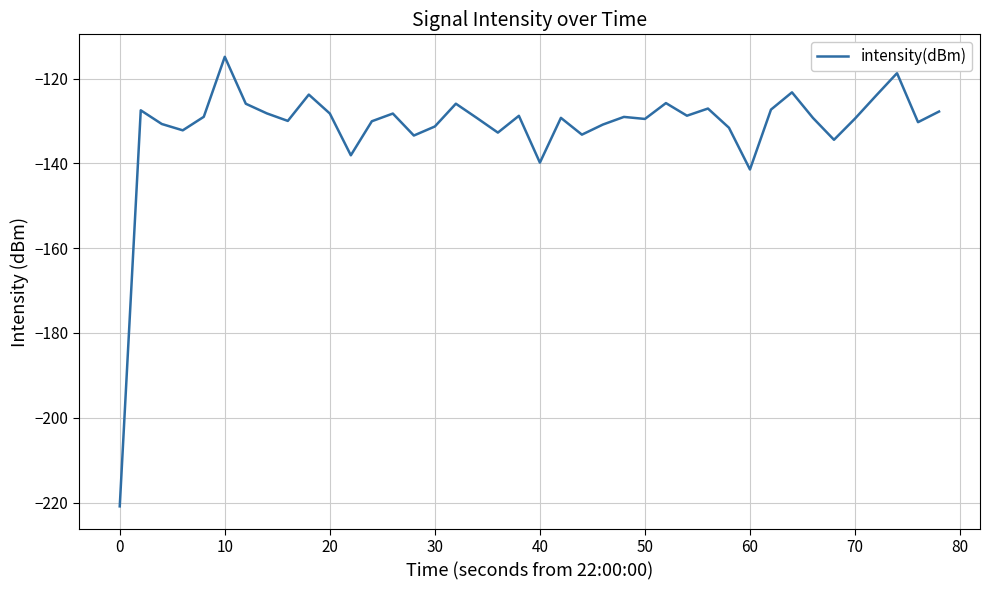

What is the difference between the maximum and minimum values?

106.0